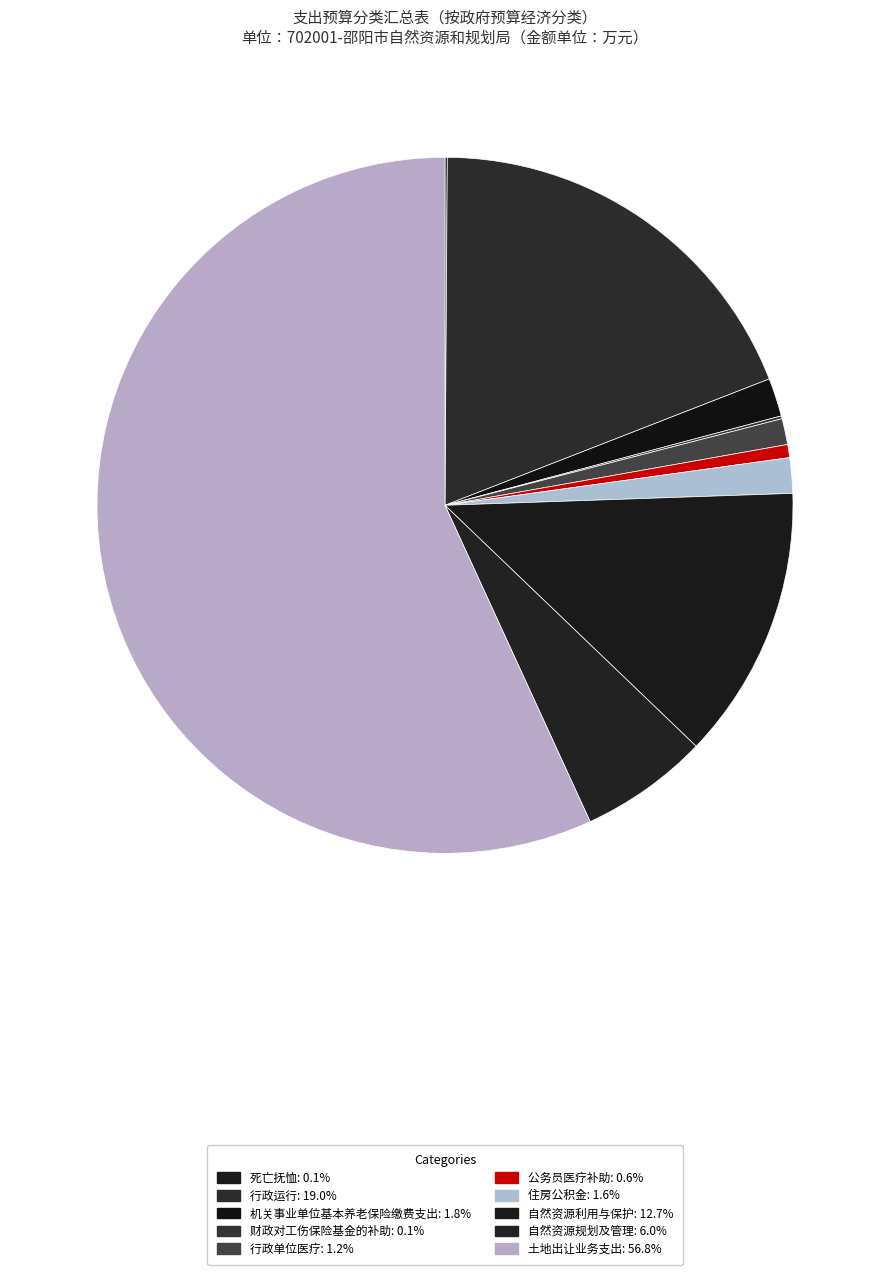

How many slices are in this pie chart?

10